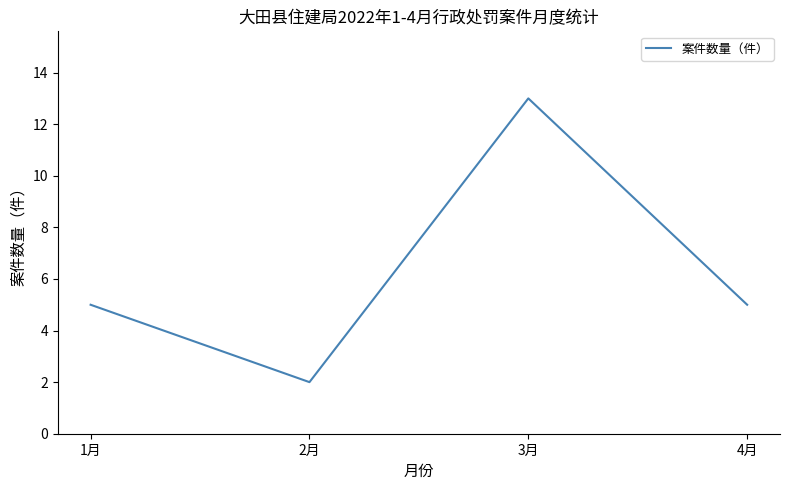

Which category has the lowest value across all series?

2月